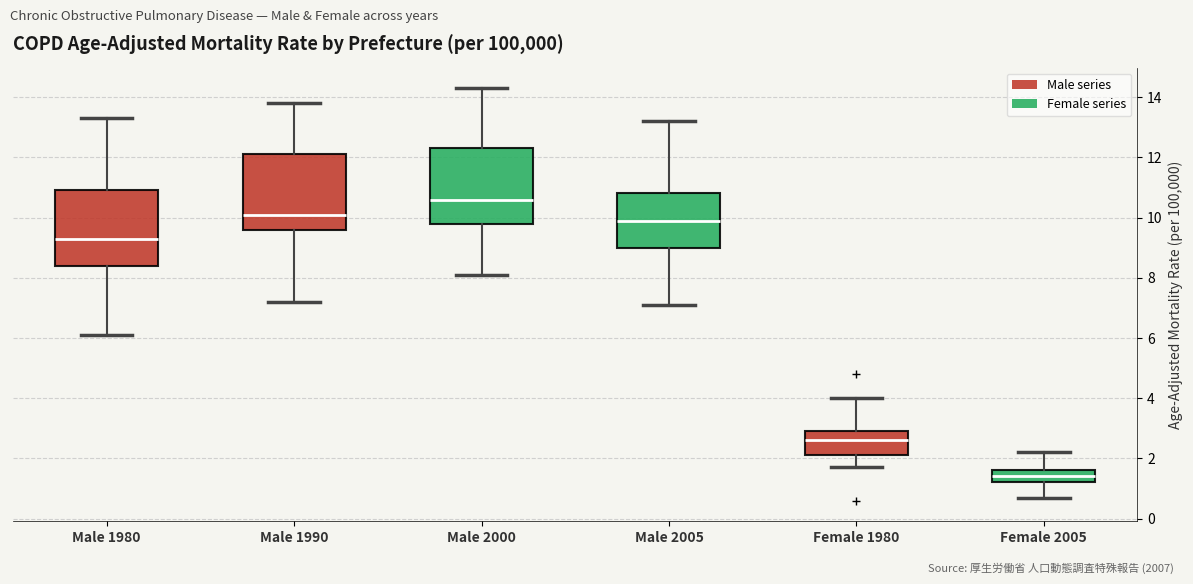

Where does the lower whisker of the box for Female 1980 end on the y-axis? The values are not printed on the chart, so give them approximately, as read against the axis.

1.8